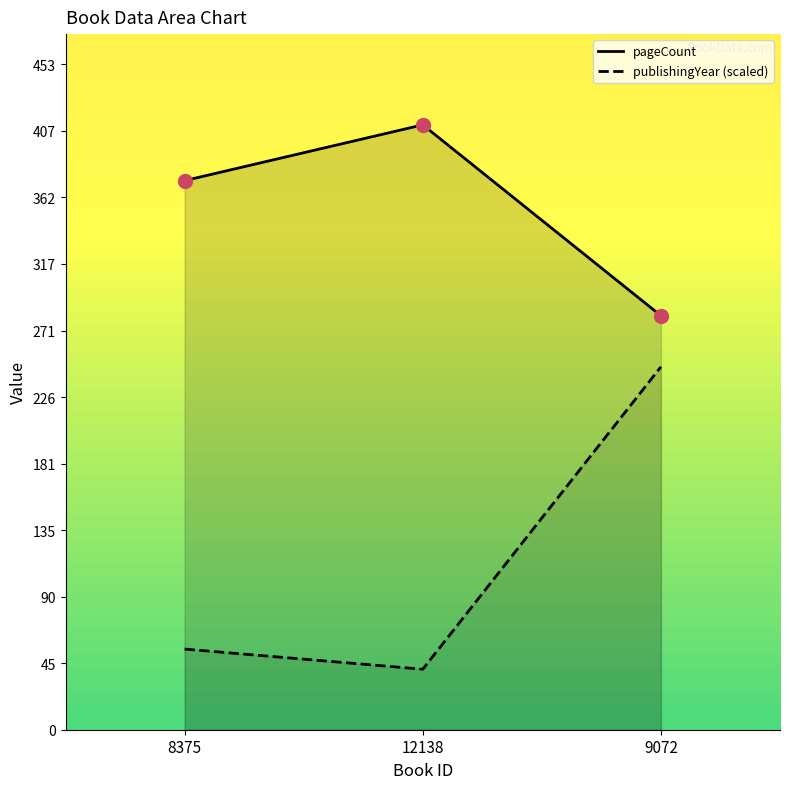

Rank the series at 9072 from highest to lowest value.

pageCount, publishingYear